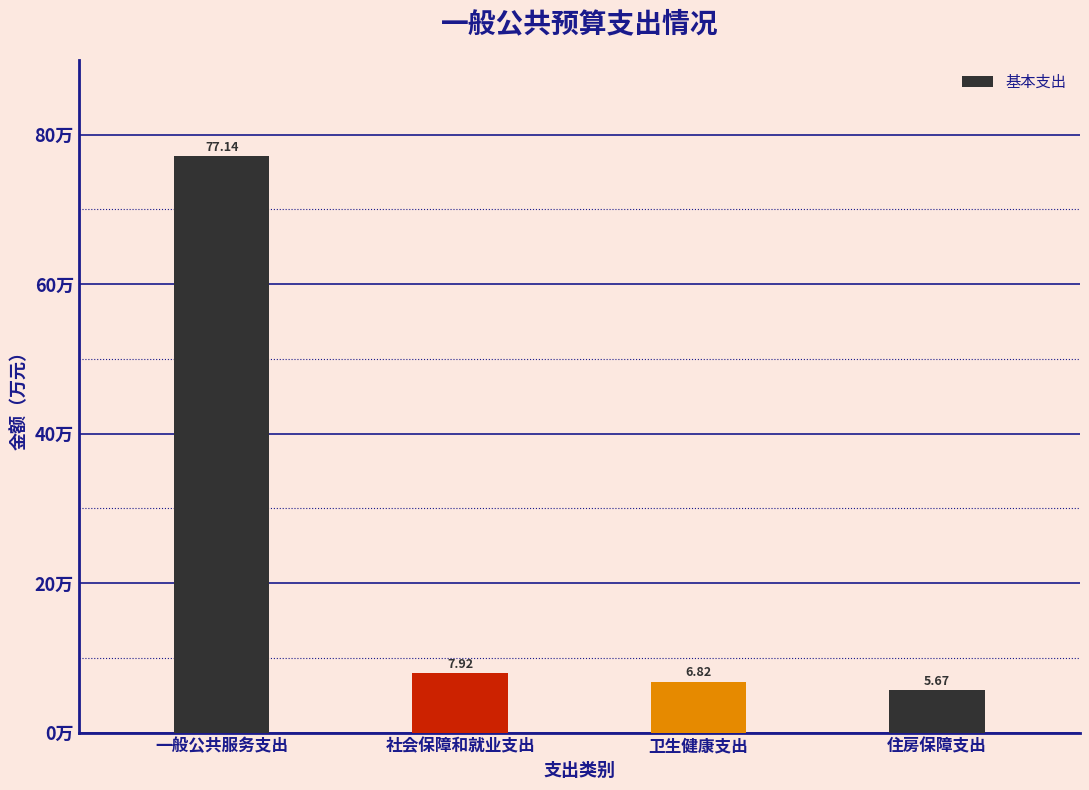

Where does the data first go above 7?

一般公共服务支出